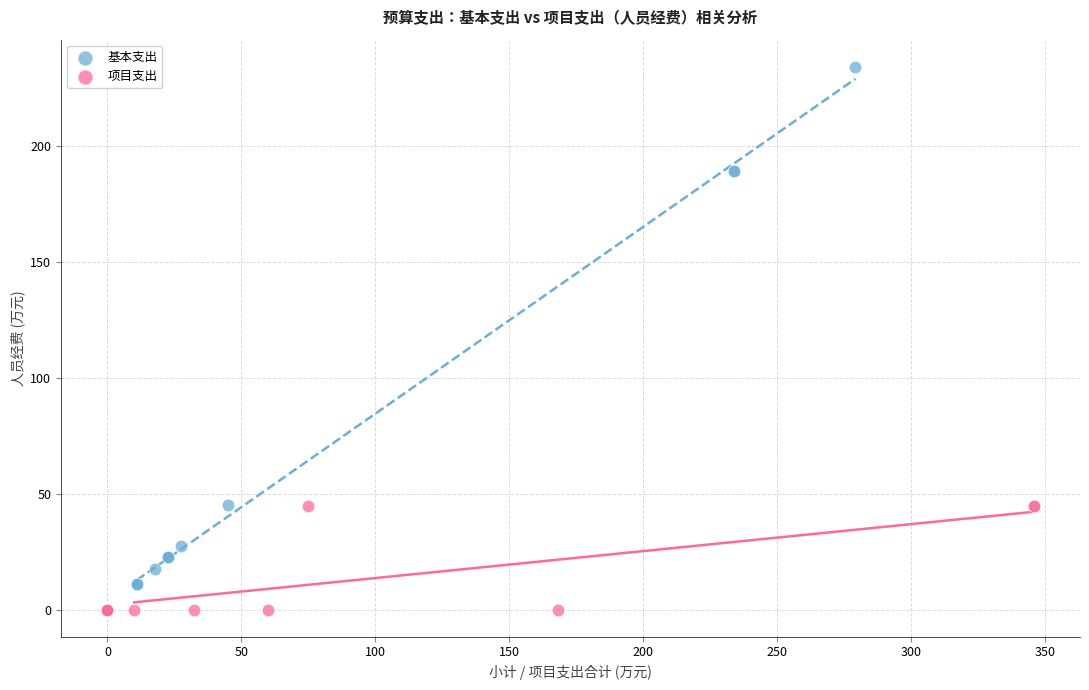

Which series has the widest spread of Y values?

基本支出